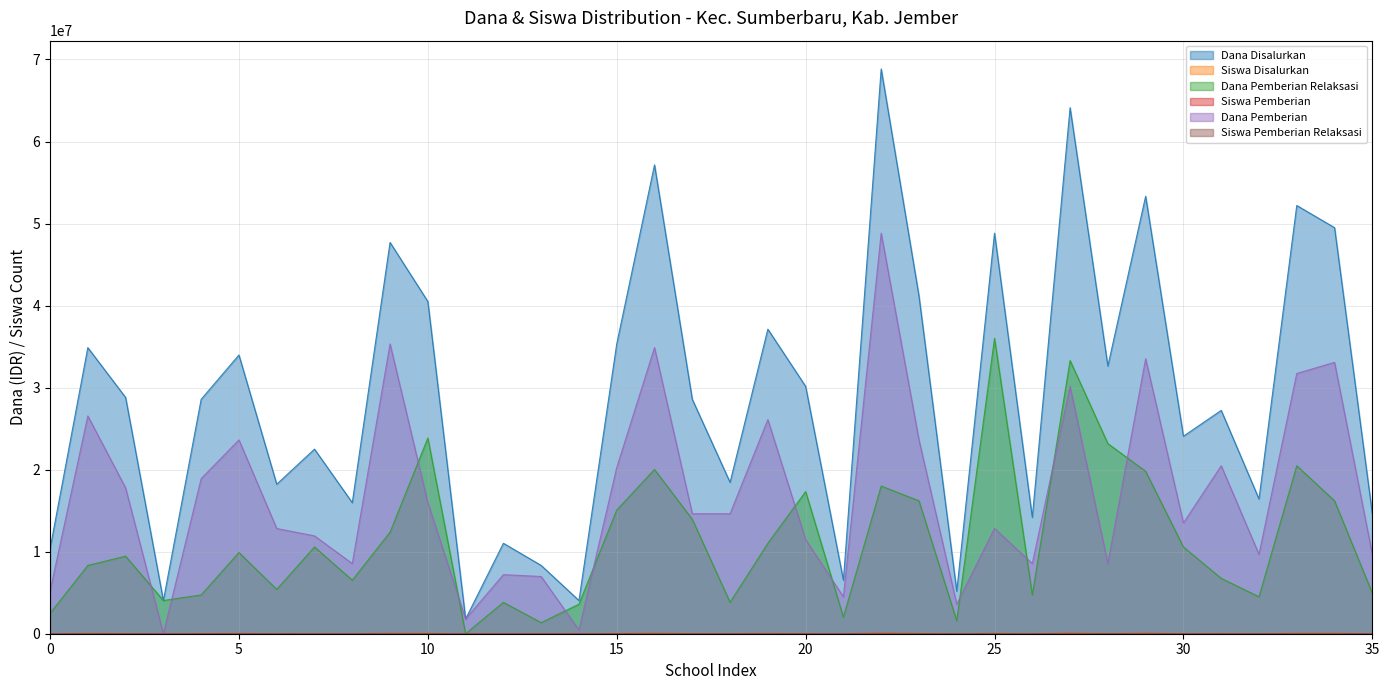

True or false: Siswa Pemberian and Dana Pemberian cross at least once.

False